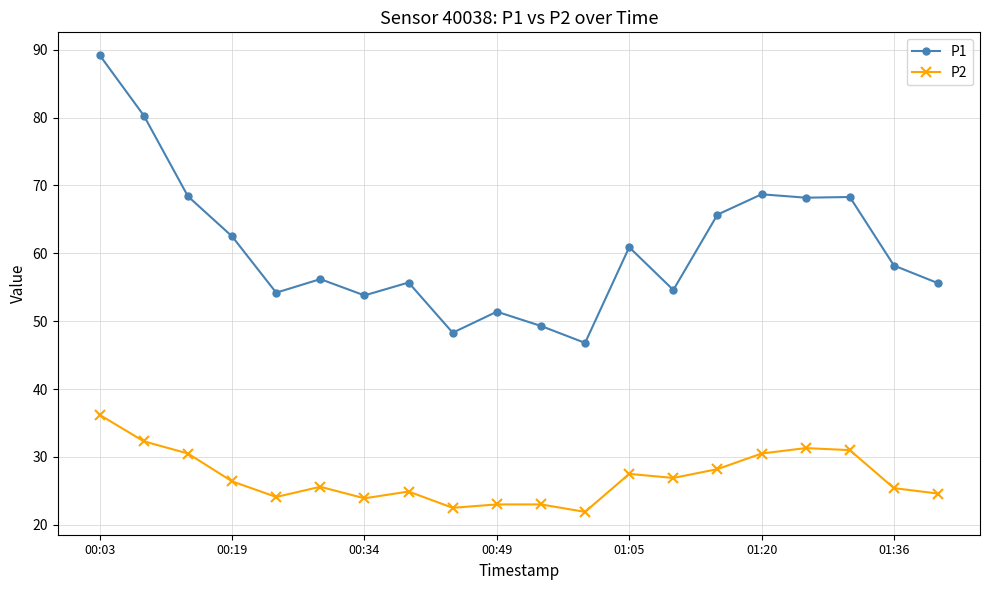

True or false: P2 and P1 intersect in this chart.

False